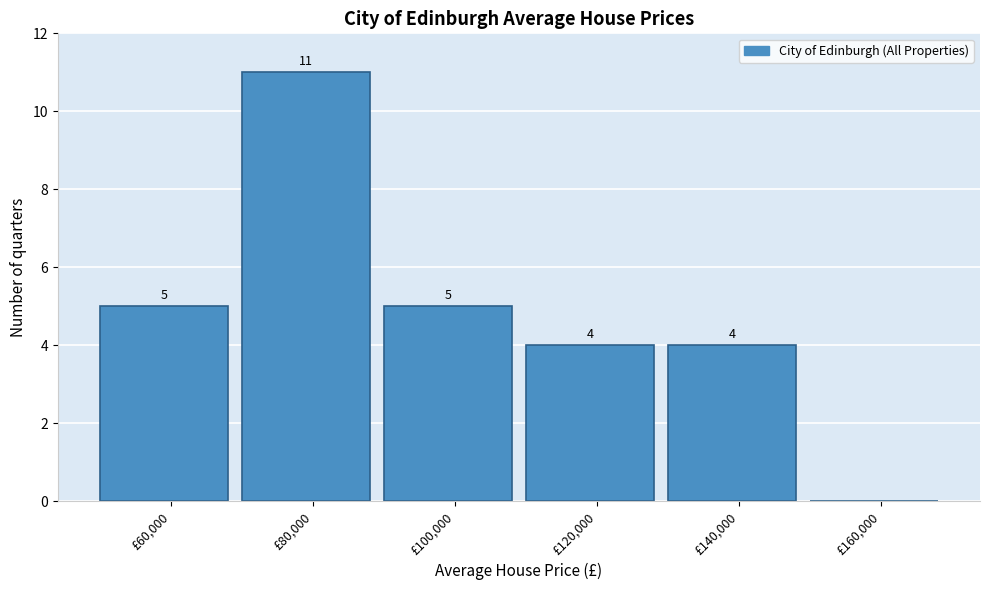

Reading left to right, transcribe all the data shown in this chart.

£60,000=5	£80,000=11	£100,000=5	£120,000=4	£140,000=4	£160,000=0